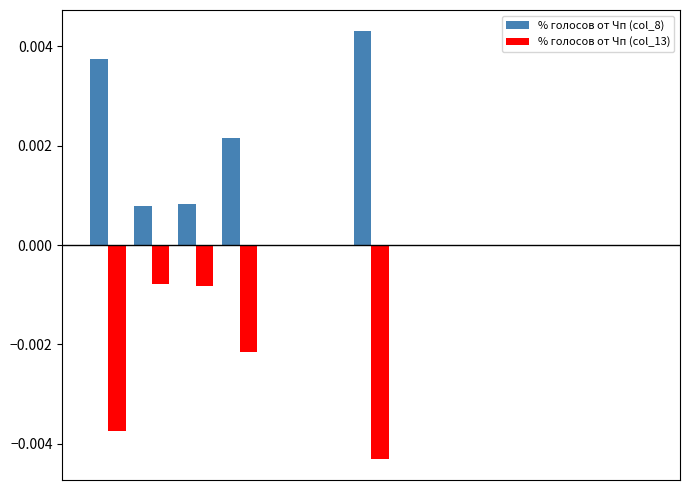

Which series has the largest total across all categories?

% голосов от Чп (col_8)